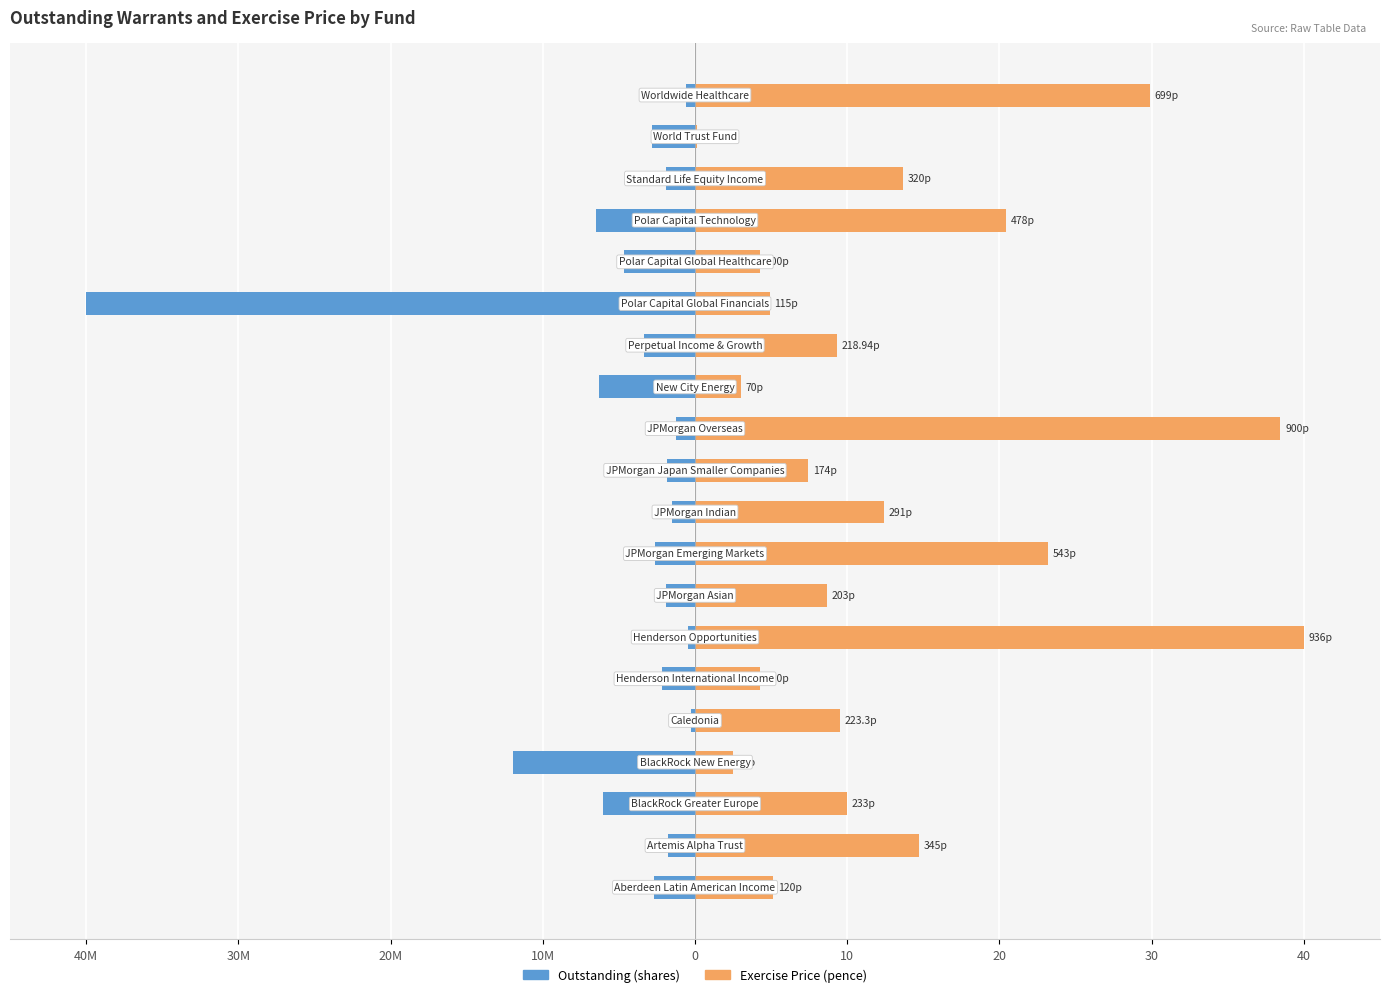

What is the value of the Outstanding bar at the 2nd from the left?

-1.8